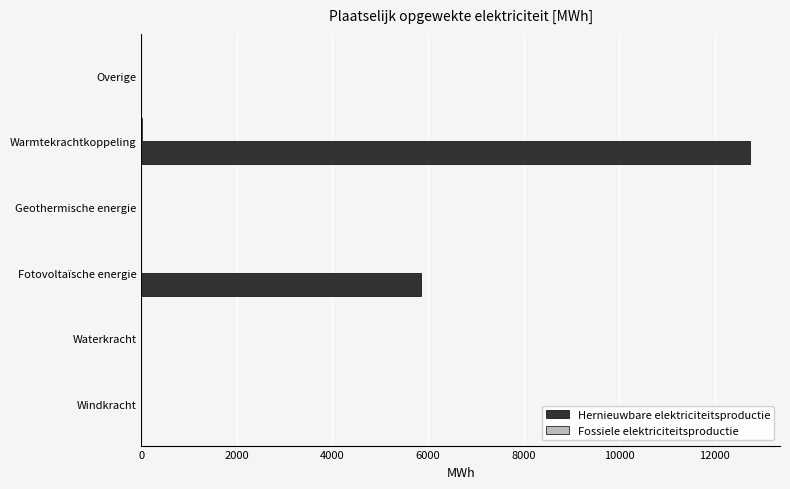

What is the highest value of the Hernieuwbare elektriciteitsproductie series?

12734.7